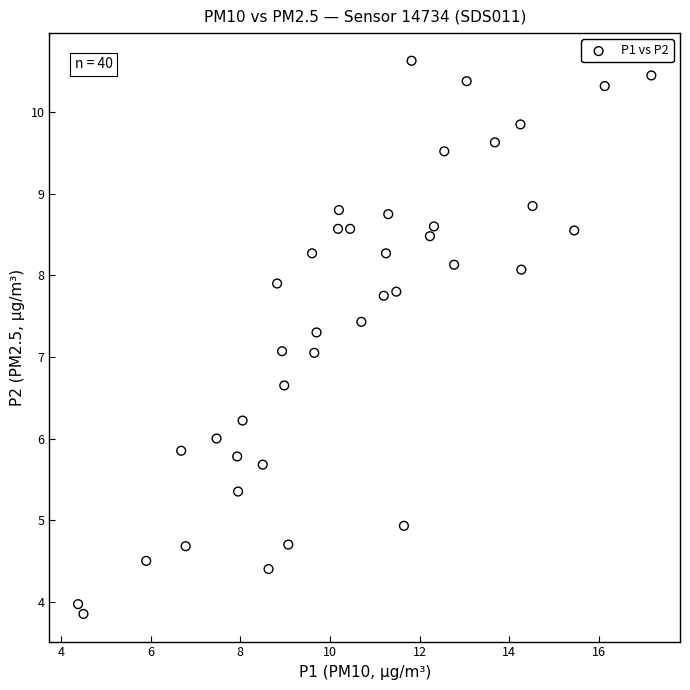

What is the range of Y values (max minus min)?

6.8